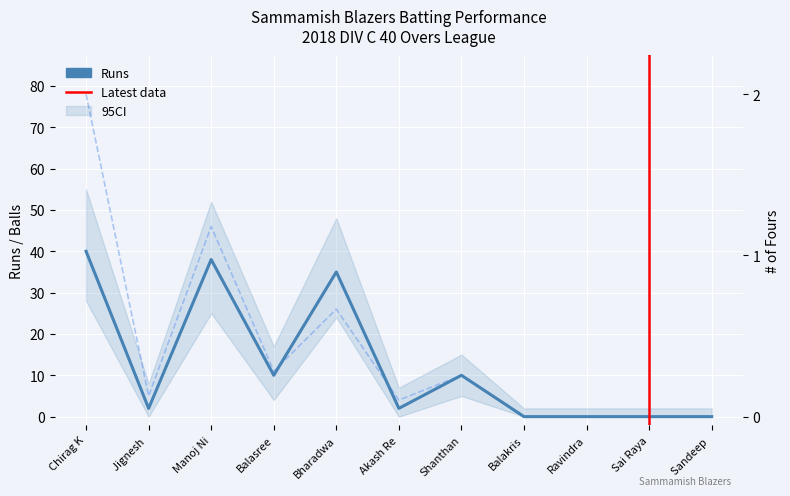

What is the approximate value of Runs at Manoj Ni, to the nearest 5?

40